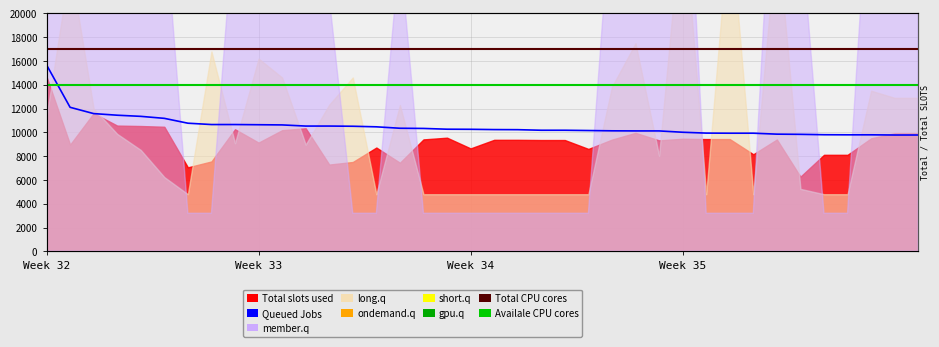

What is the difference between the maximum and minimum values in the Queued Jobs series?

5896